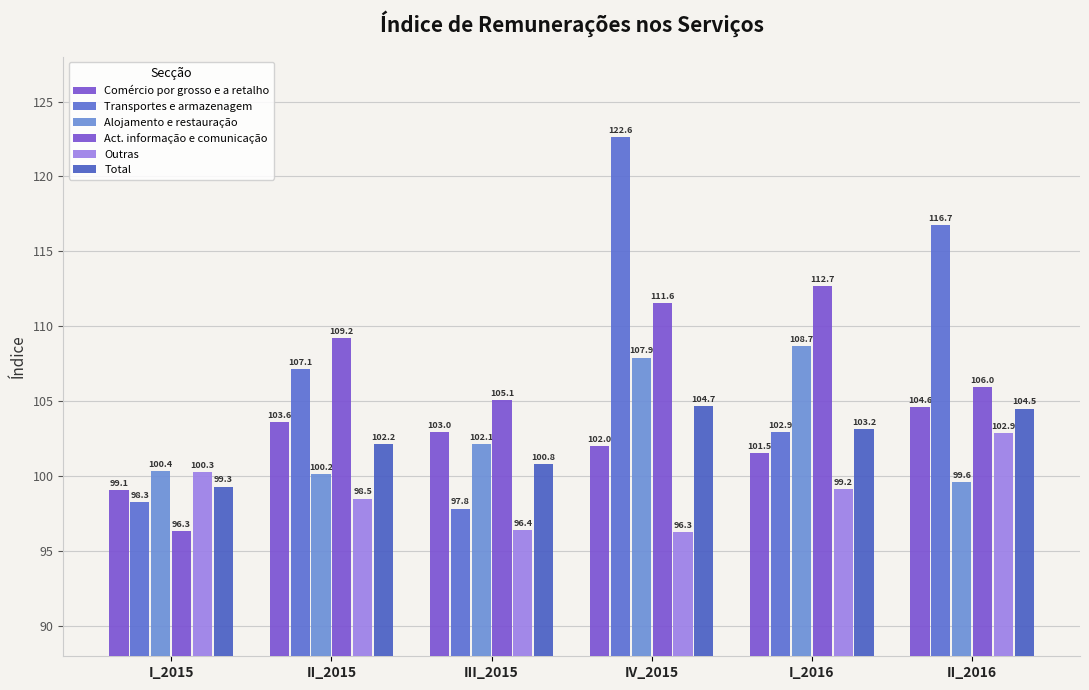

Between II_2016 and I_2016, which is larger?

II_2016